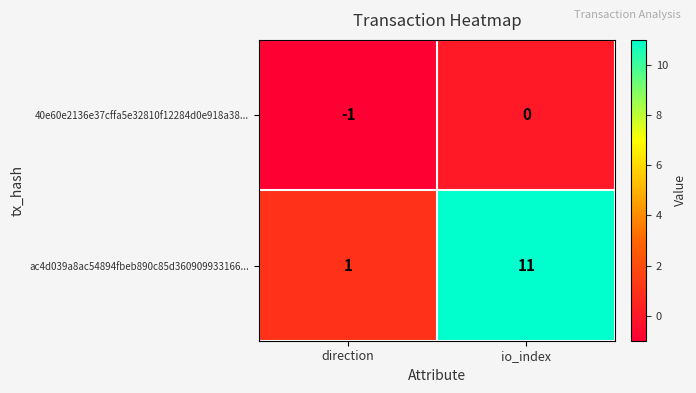

At how many categories does at least one series exceed 6?

1